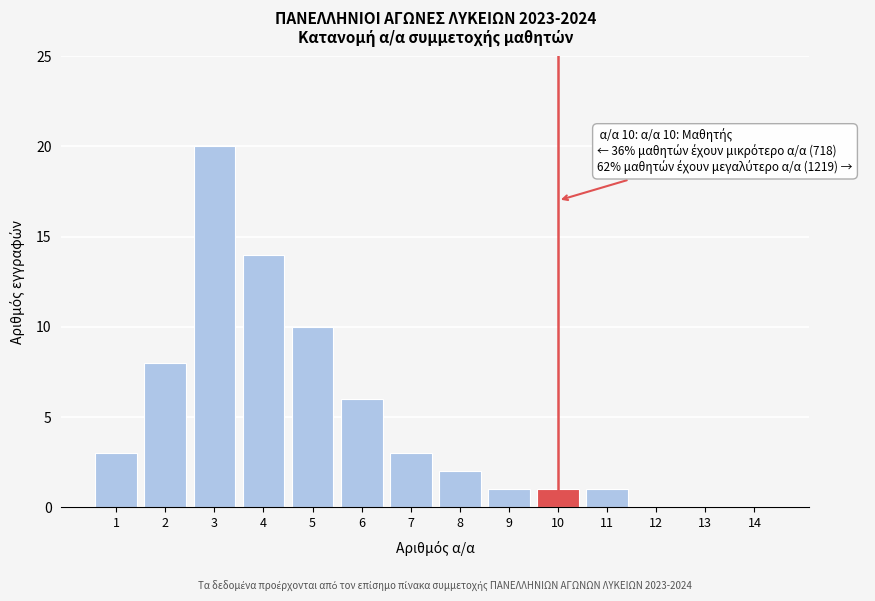

Reading left to right, list all the values displayed in this chart.

1=3	2=8	3=20	4=14	5=10	6=6	7=3	8=2	9=1	10=1	11=1	12=0	13=0	14=0